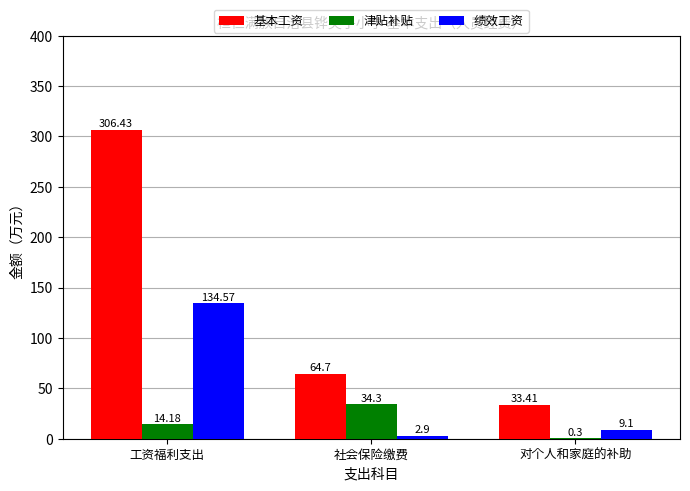

Does the chart contain stacked bars?

No